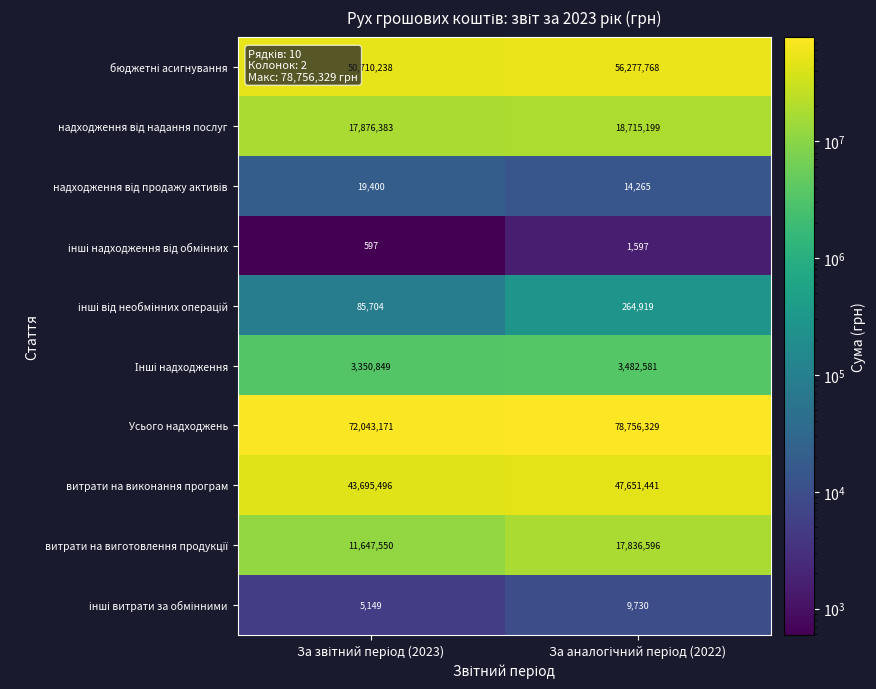

Which series has the largest range (max minus min)?

Усього надходжень